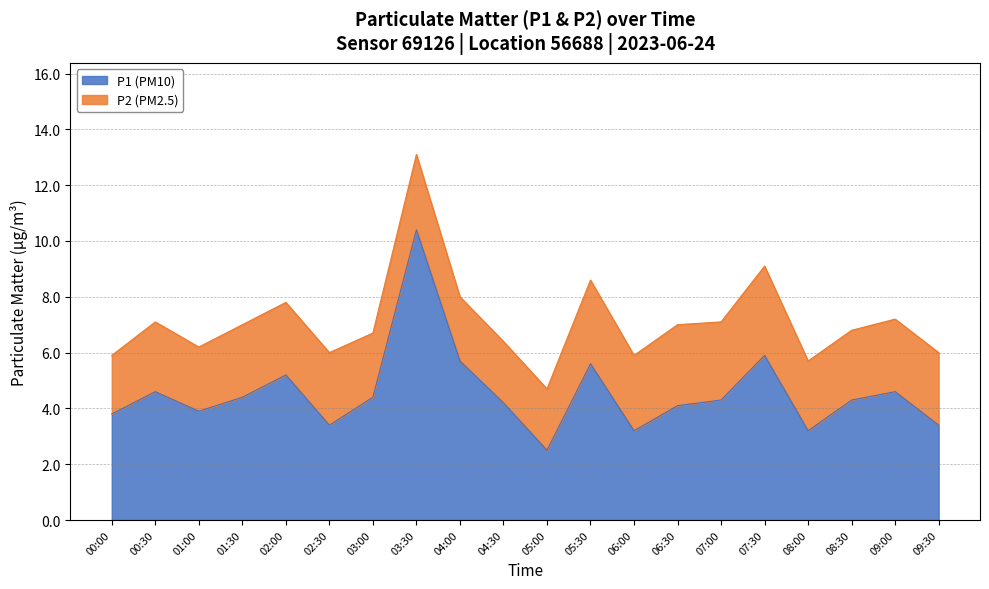

What is the value of the 7th point from the left?

4.4